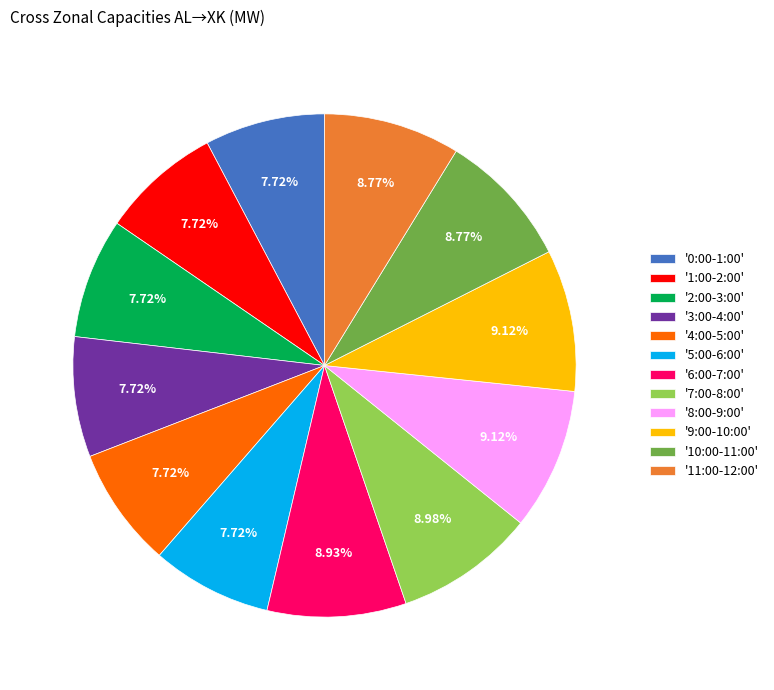

Is there a majority slice in this chart?

No